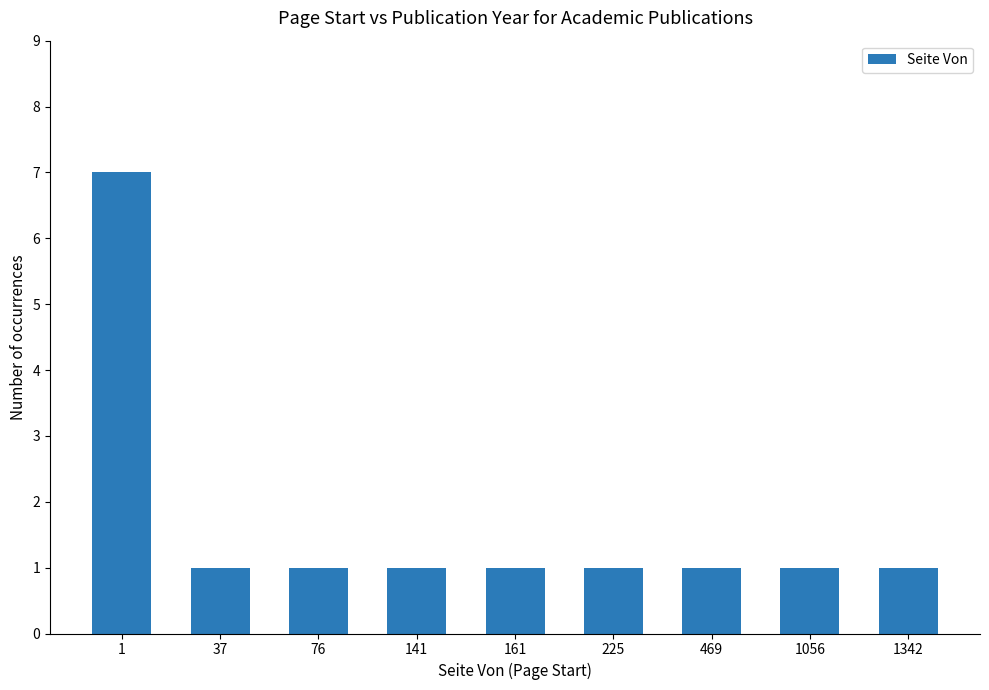

What is the approximate value at 469?

1